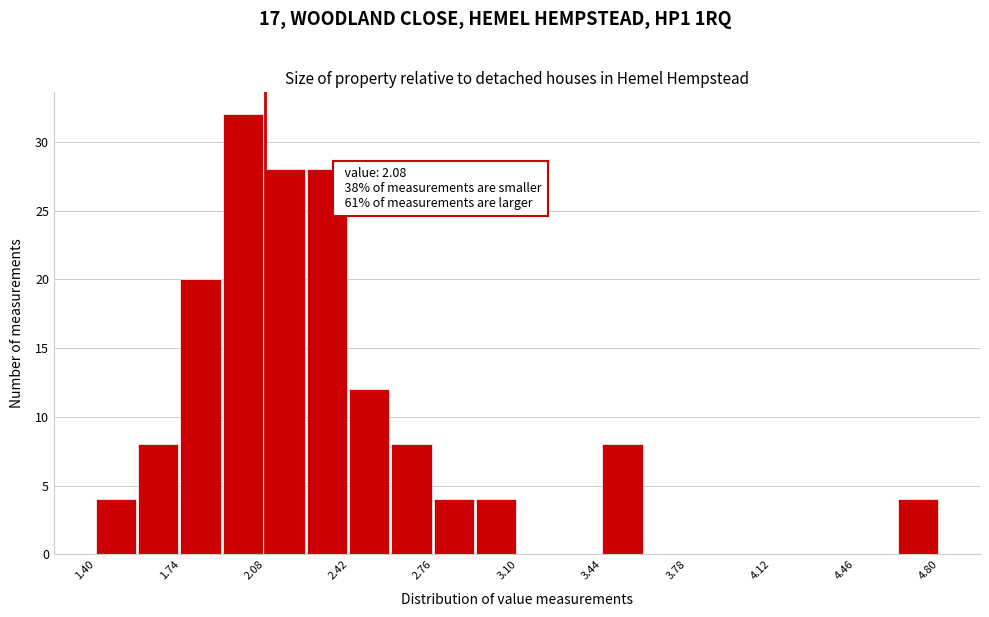

Read against the x-axis, roughly where is the centre of the tallest bar?

2.00